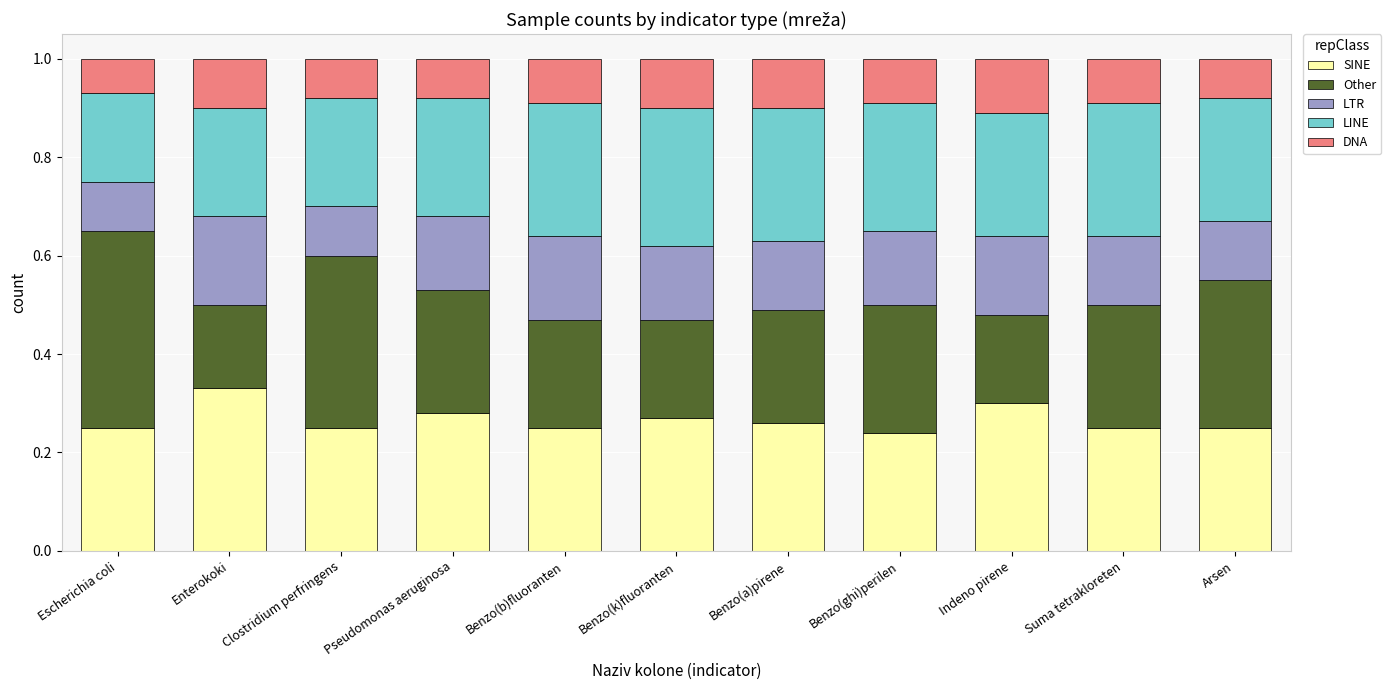

Count the SINE values in the range 0 to 1.

11